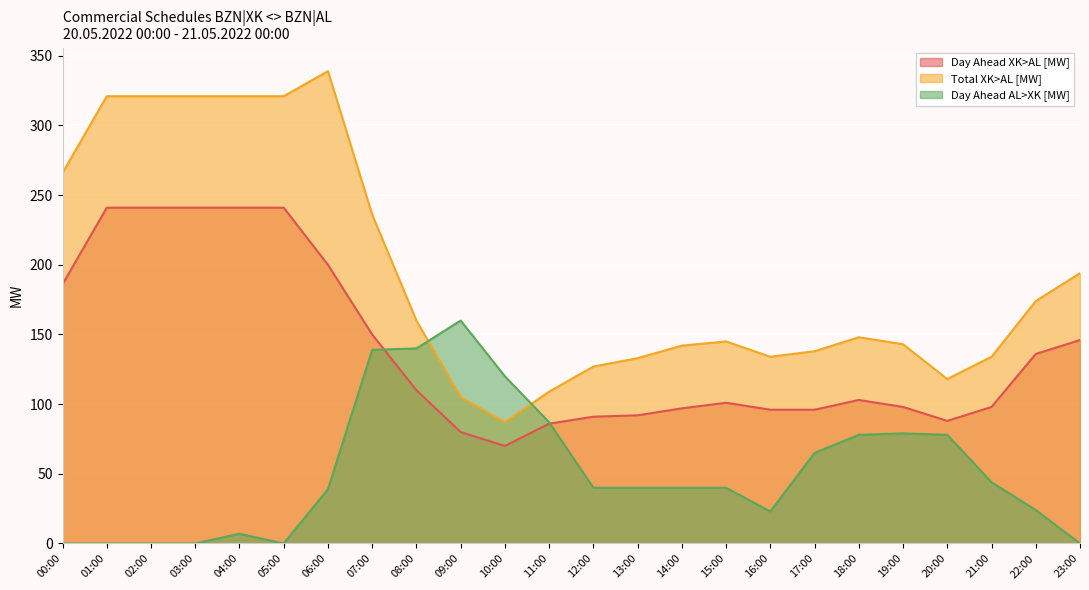

Rank the categories by Day Ahead XK>AL [MW] value from highest to lowest.

01:00, 02:00, 03:00, 04:00, 05:00, 06:00, 00:00, 07:00, 23:00, 22:00, 08:00, 18:00, 15:00, 19:00, 21:00, 14:00, 16:00, 17:00, 13:00, 12:00, 20:00, 11:00, 09:00, 10:00